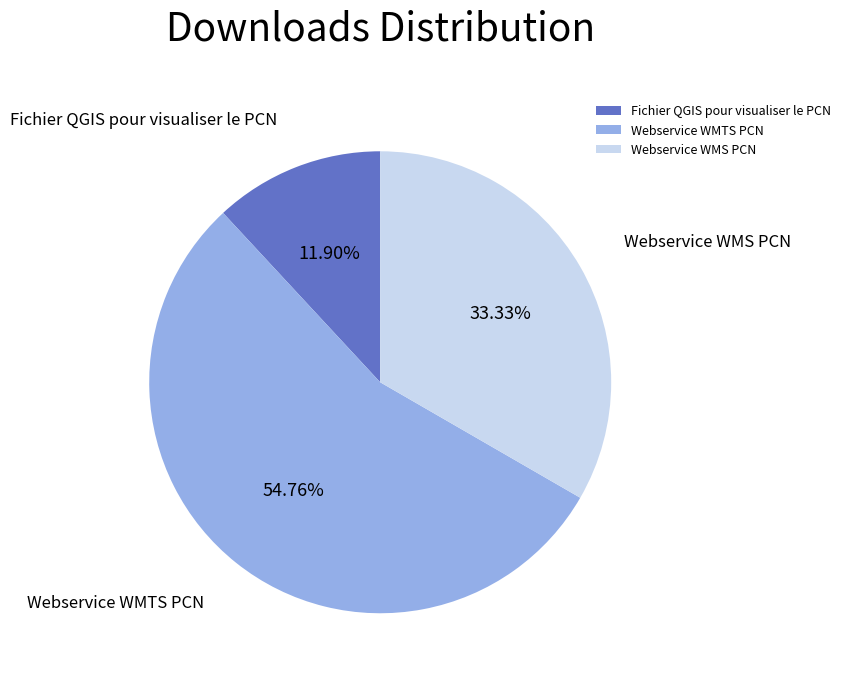

Is there a majority slice in this chart?

Yes